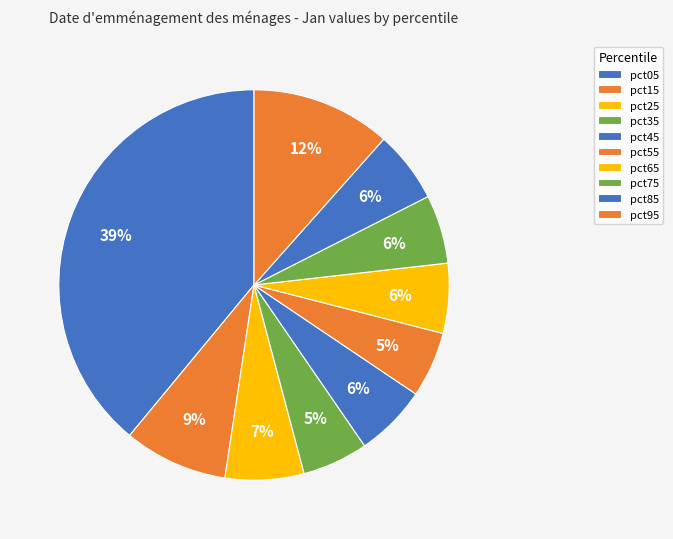

How many slices are in this pie chart?

10